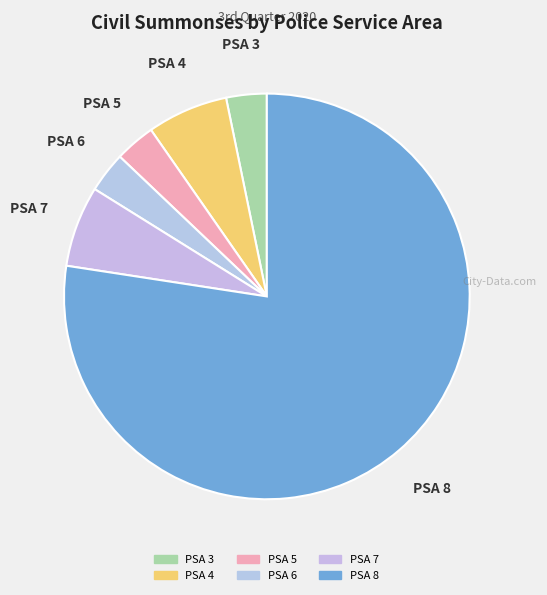

How many segments does this pie chart have?

6